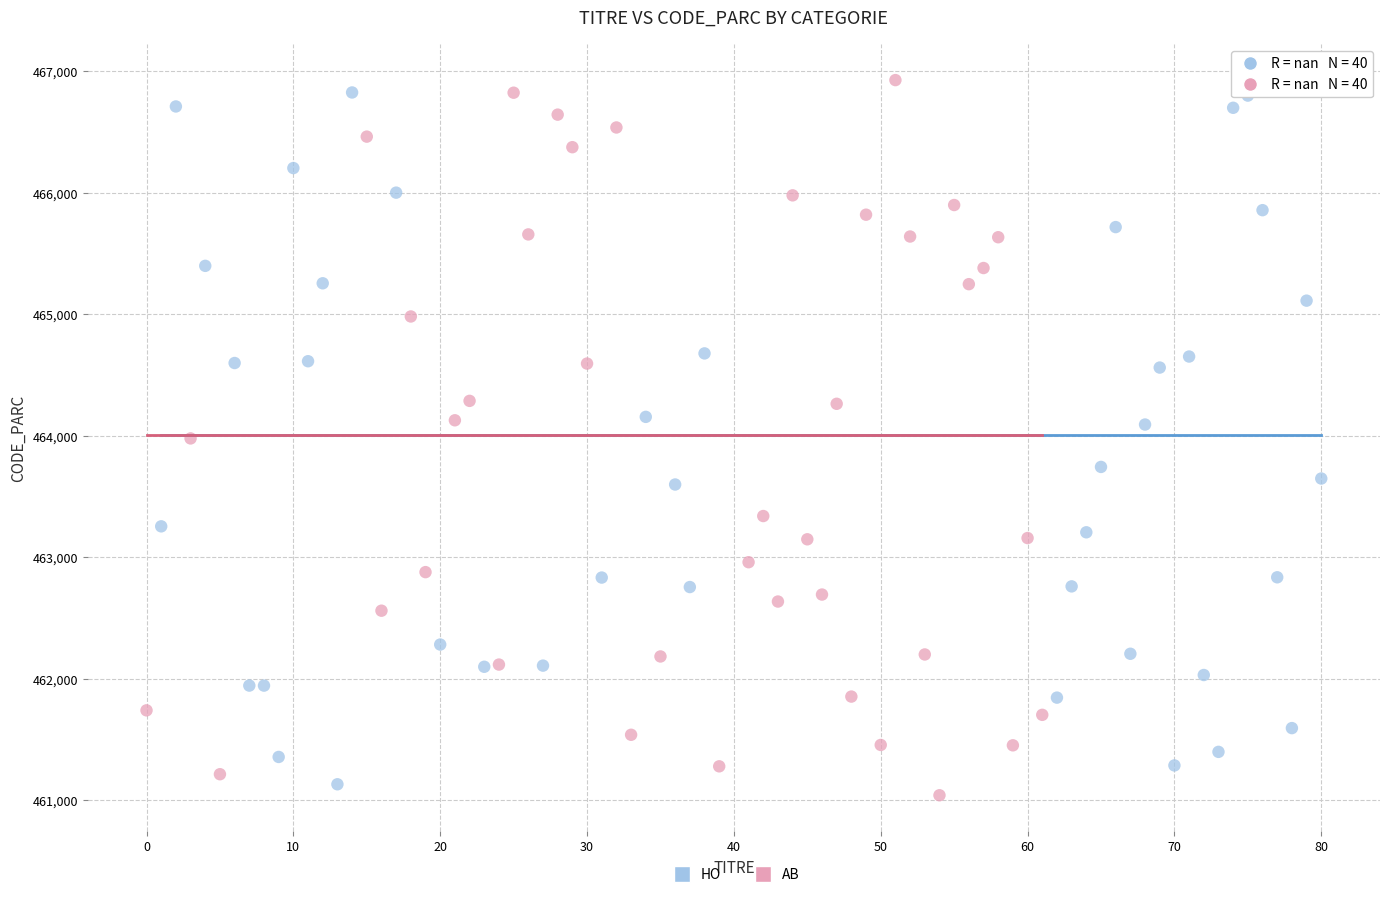

Which series has the widest spread of Y values?

AB